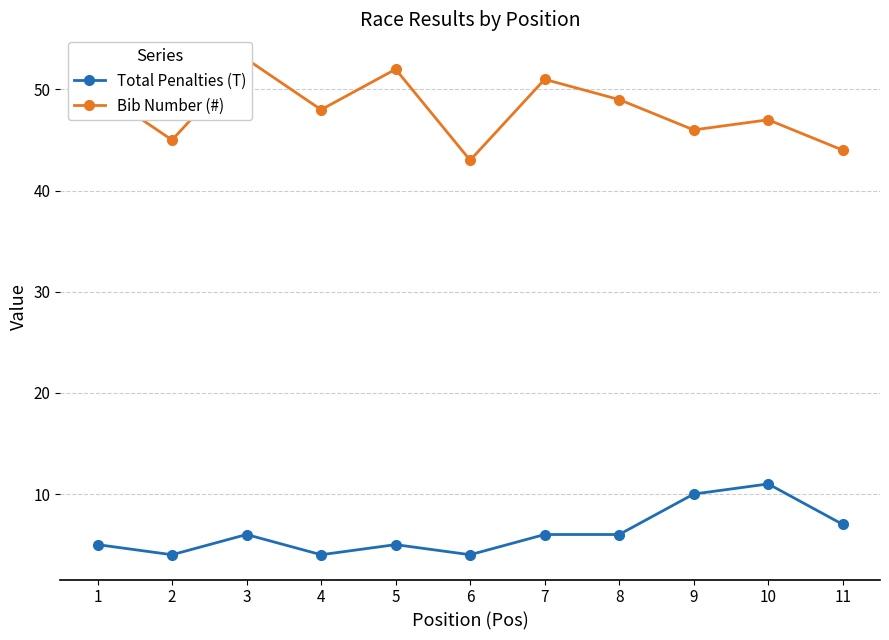

Which series has the largest total across all categories?

Bib Number (#)